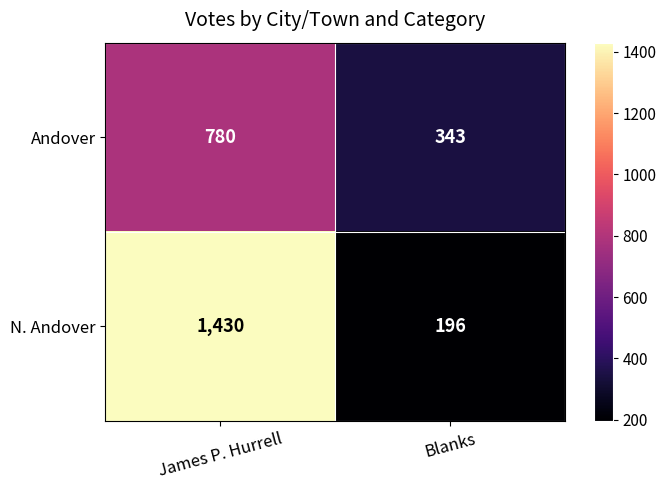

Which series has the widest spread of values?

N. Andover